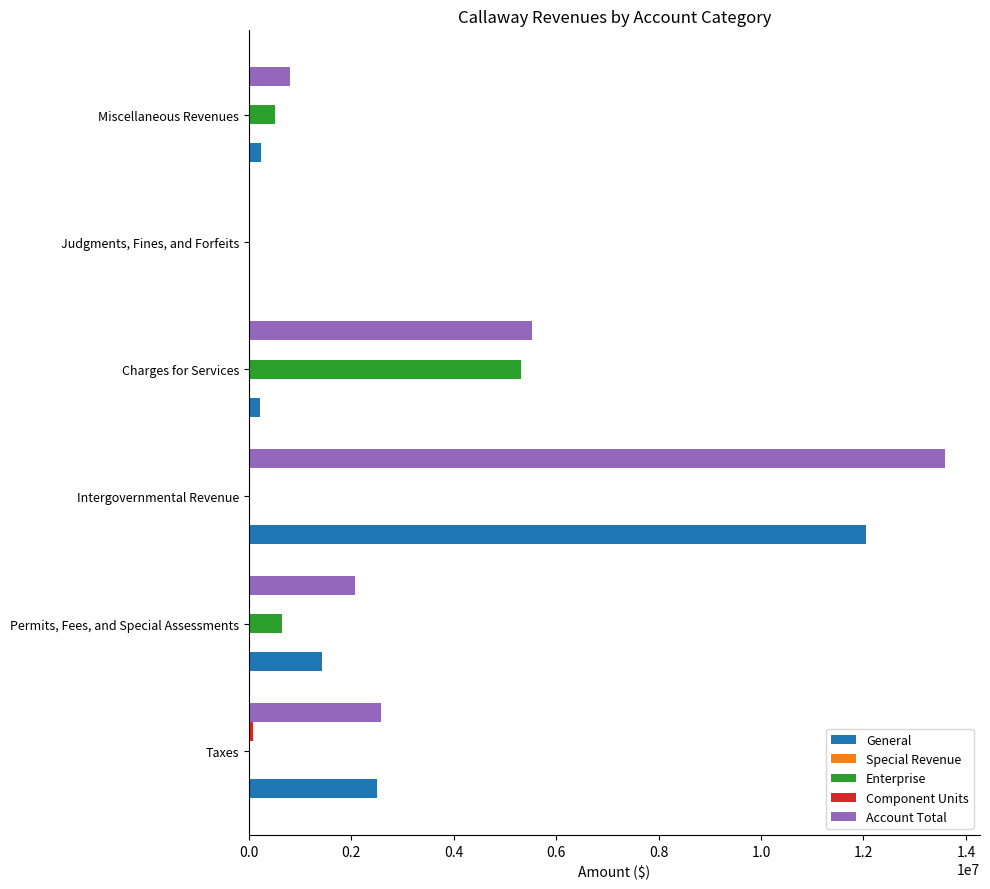

At which category is the sum across all series the highest?

Intergovernmental Revenue